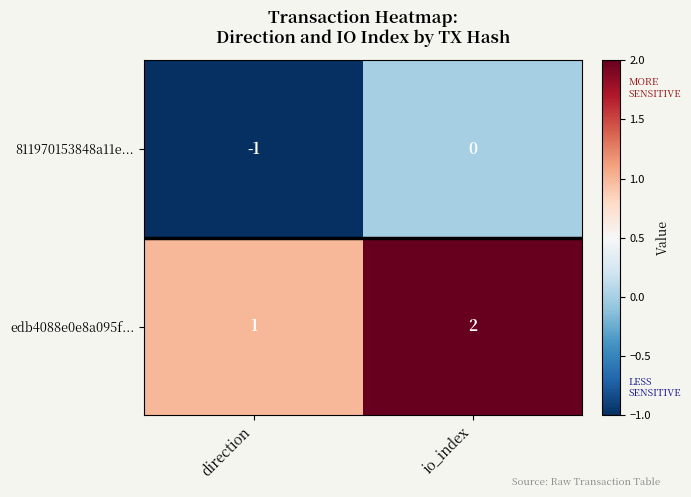

Which series has the largest total across all categories?

edb4088e0e8a095f...